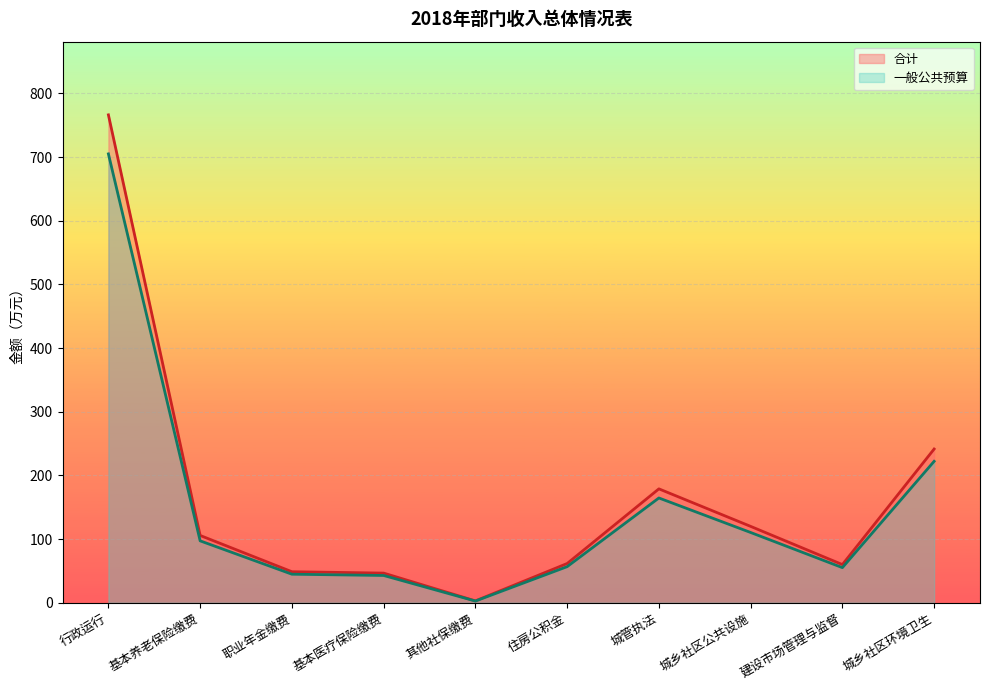

Is the value of 一般公共预算 at 住房公积金 greater than the value of 合计 at 行政运行?

No